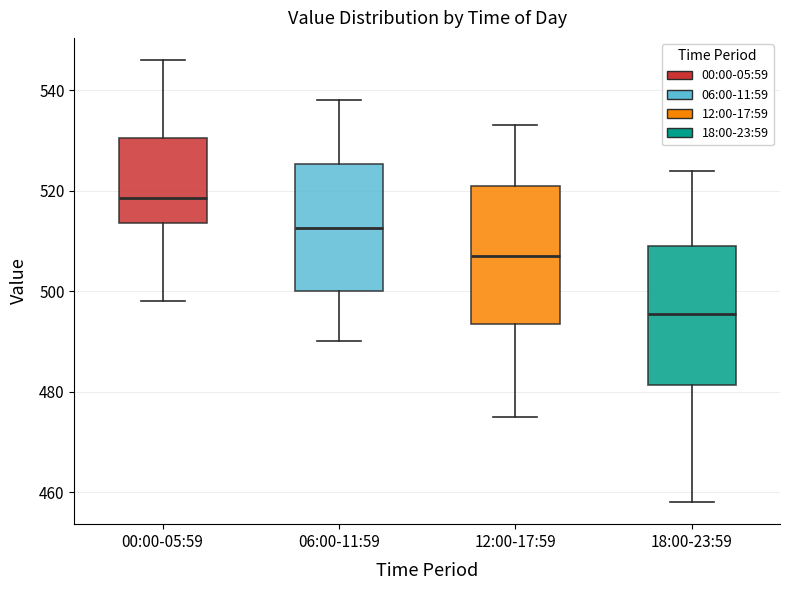

Where does the upper whisker of the box for 18:00-23:59 end on the y-axis? The values are not printed on the chart, so give them approximately, as read against the axis.

524